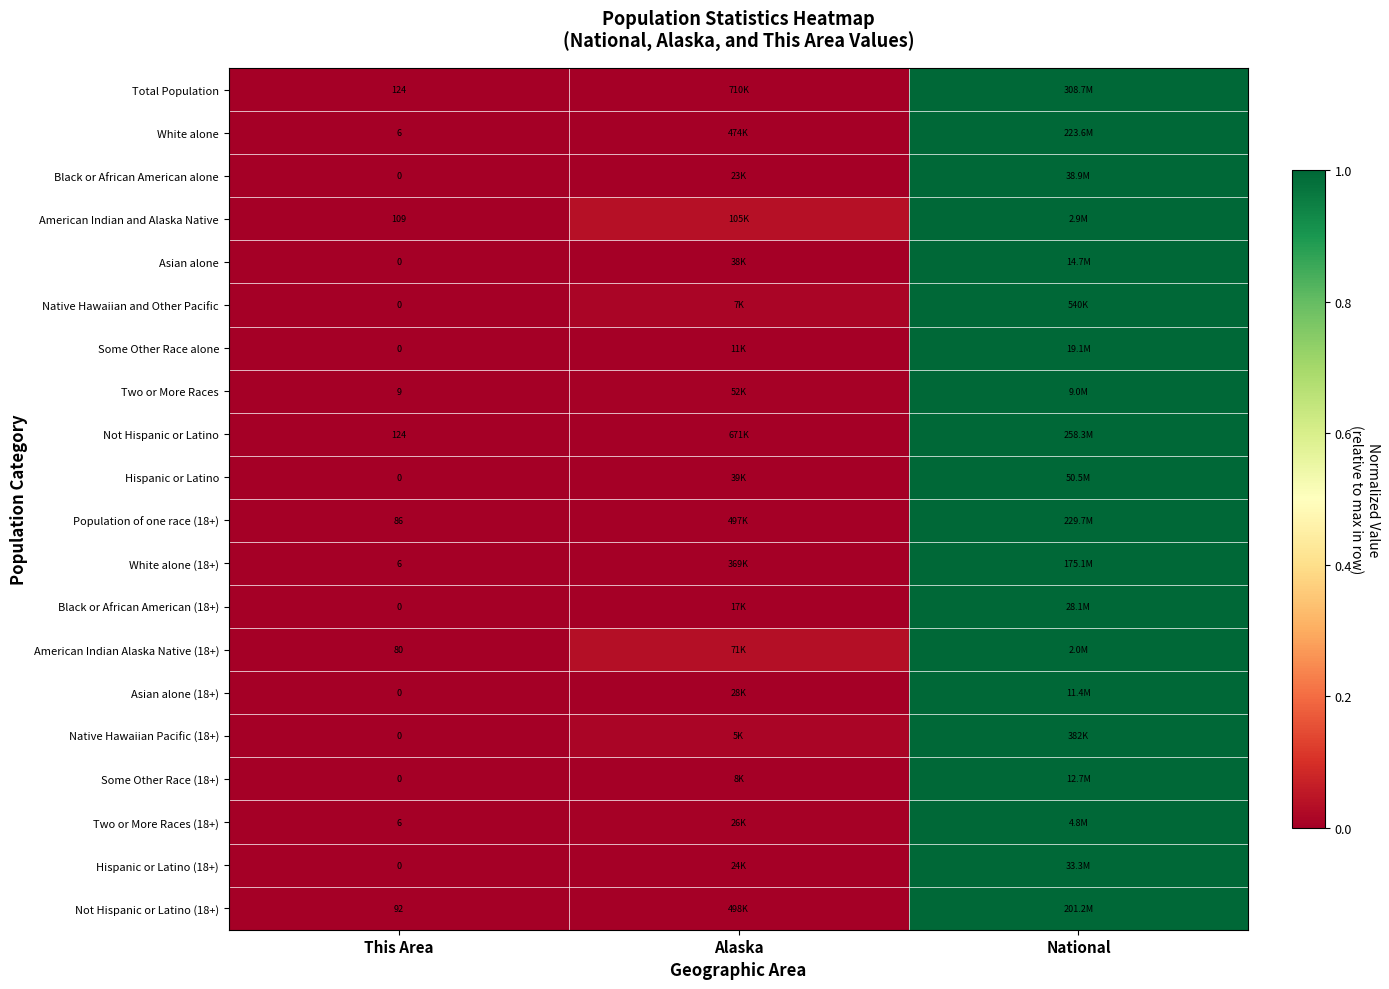

Is it true that White alone (18+) equals 0.0 at Alaska?

True